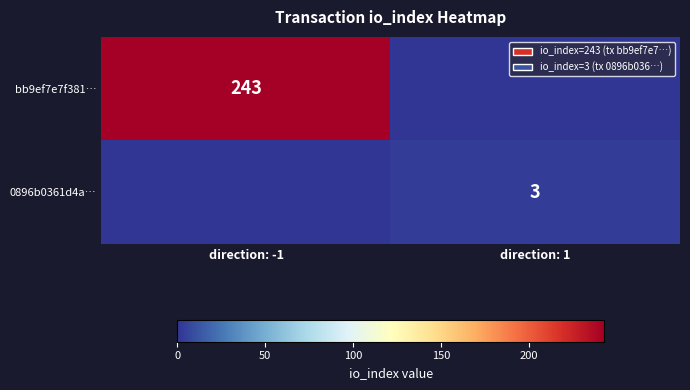

The 0896b0361d4a… series shows 3 at direction: 1. True or false?

True